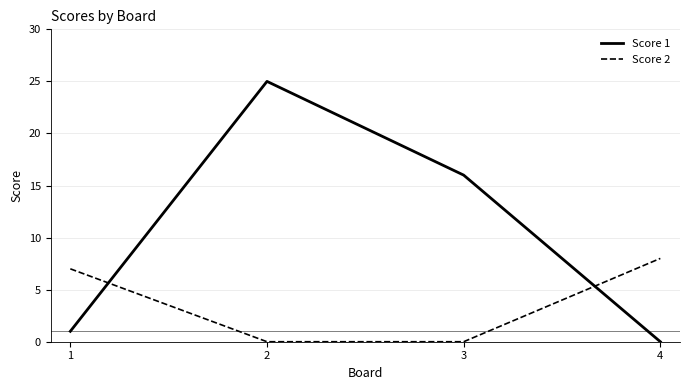

How many lines are shown in the chart?

2